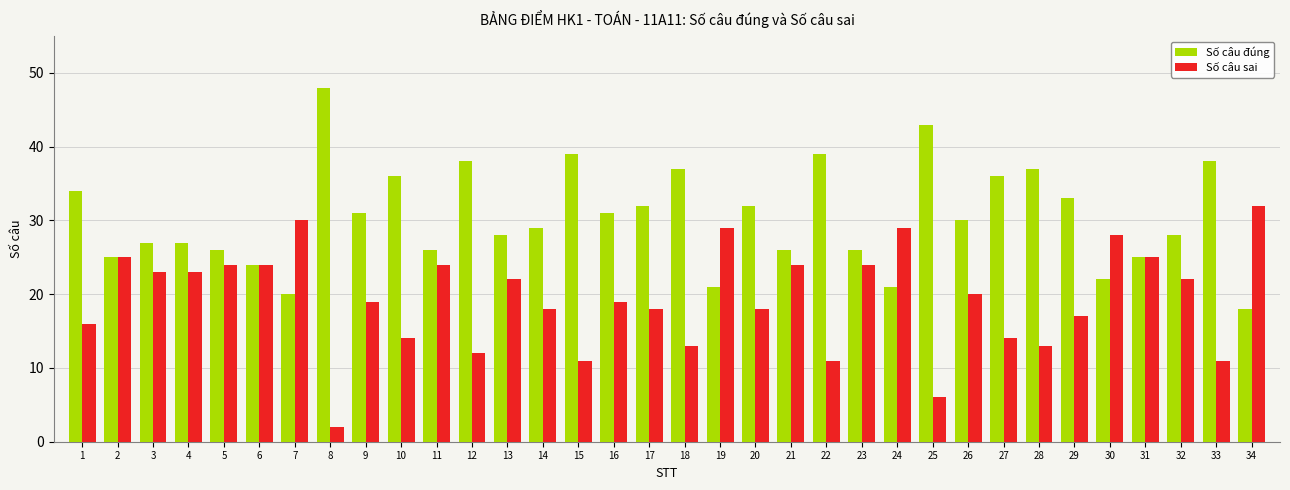

Rank the series at 24 from highest to lowest value.

Số câu sai, Số câu đúng